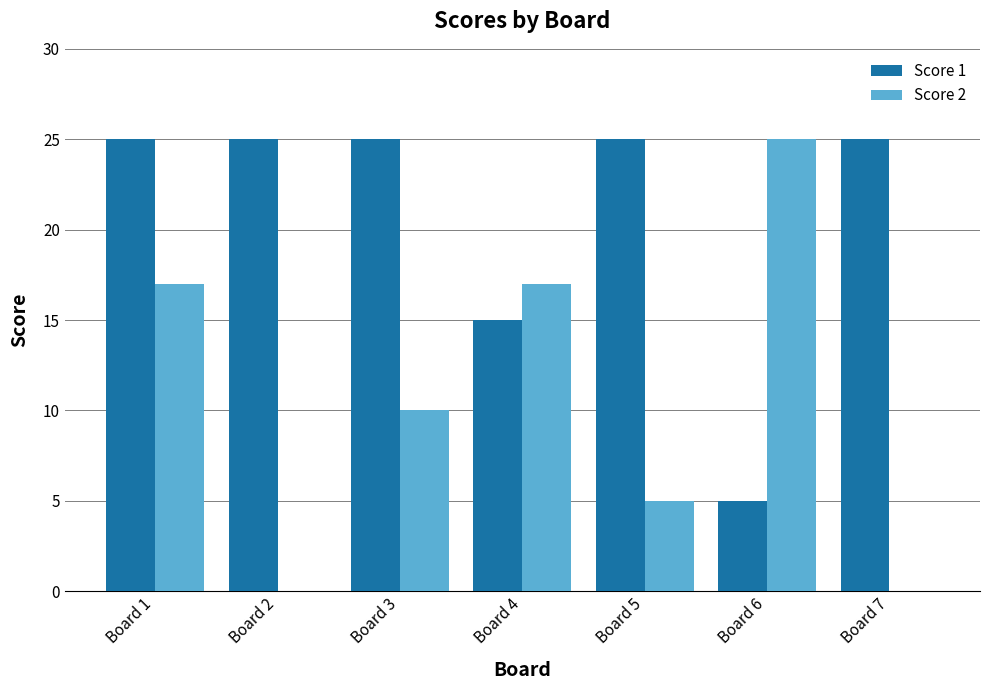

What is the average value of the Score 2 series?

11